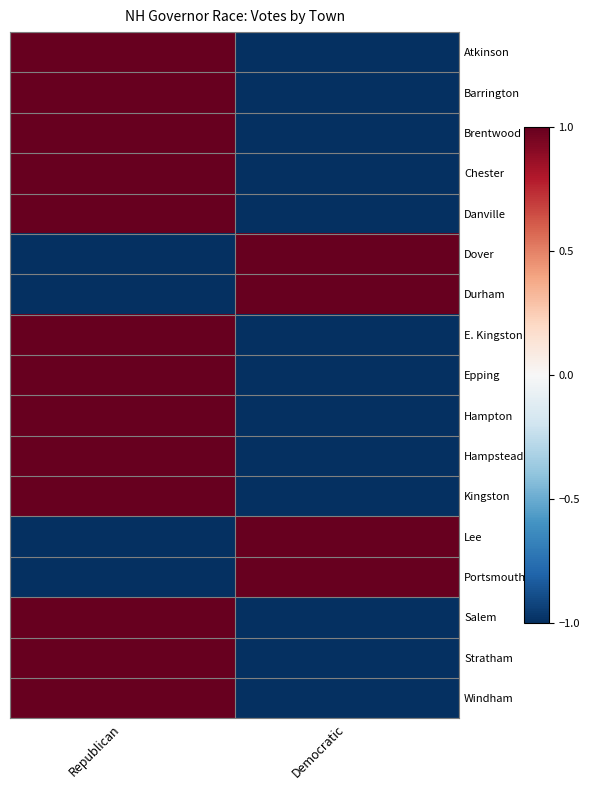

What is the total value across all series at Democratic?

-9